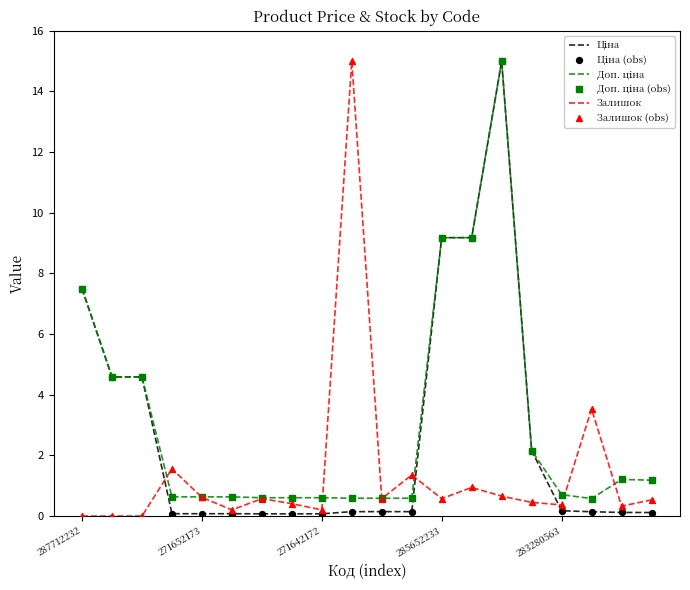

What is the greatest value displayed?

15.0